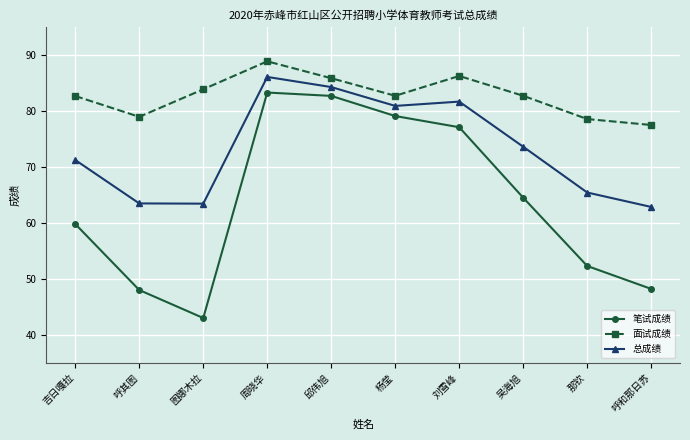

How many categories are shown in the chart?

10